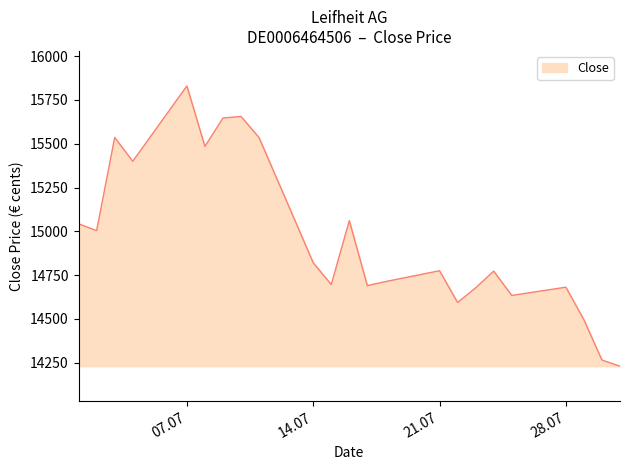

What is the minimum value shown in the chart?

14230